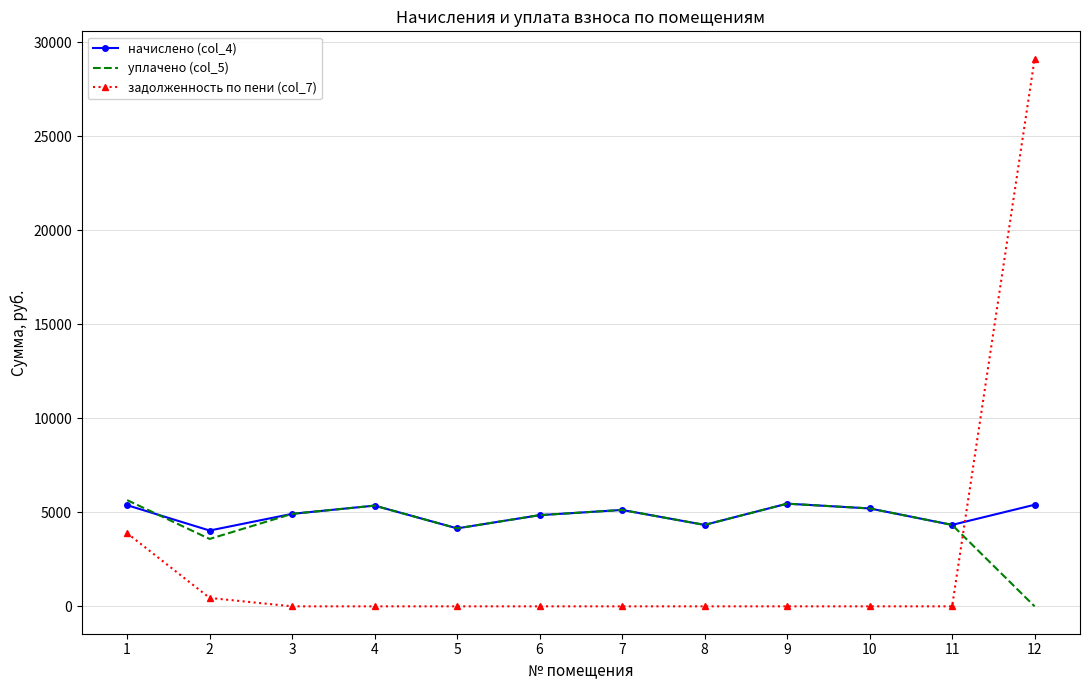

What is the maximum value shown in the chart?

29124.9